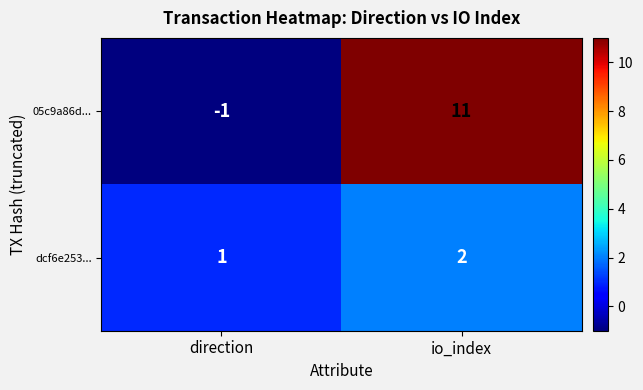

What is the maximum value shown in the chart?

11